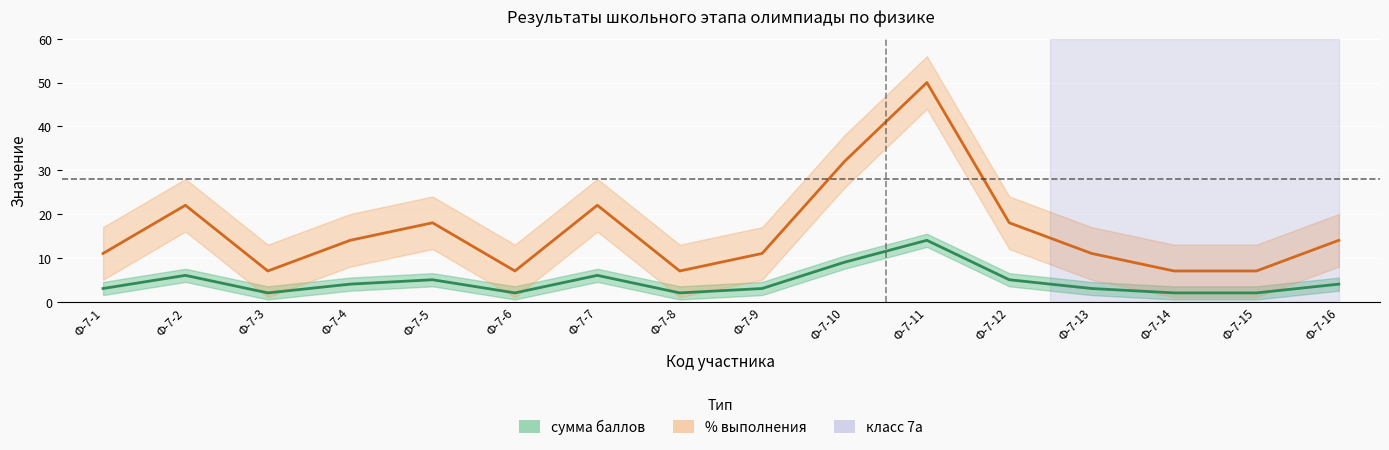

What is the difference between the maximum and minimum values in the сумма баллов series?

12